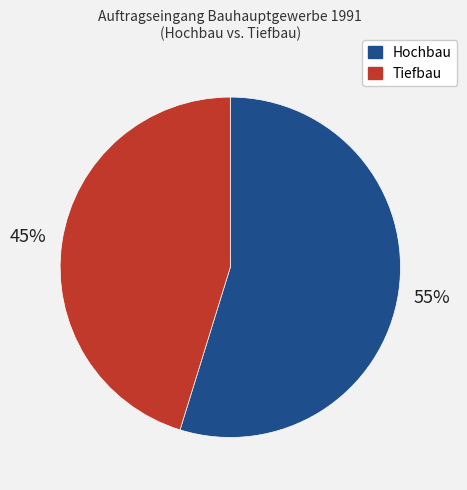

Approximately how many times larger is the value at Hochbau compared to Tiefbau?

1.2